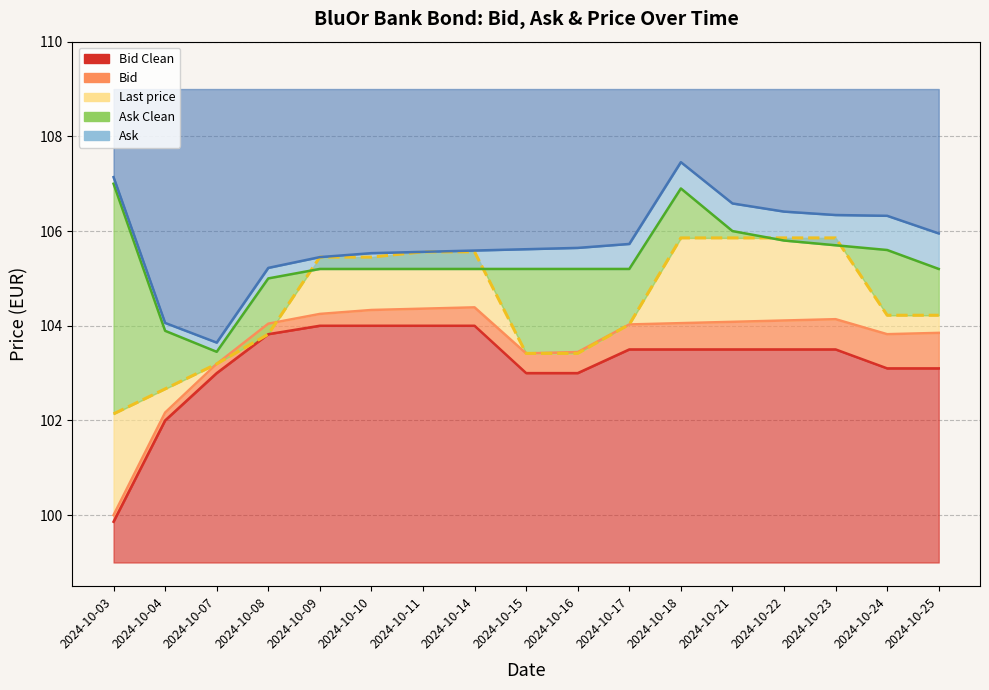

Between 2024-10-07 and 2024-10-18, which series saw the biggest shift?

Ask